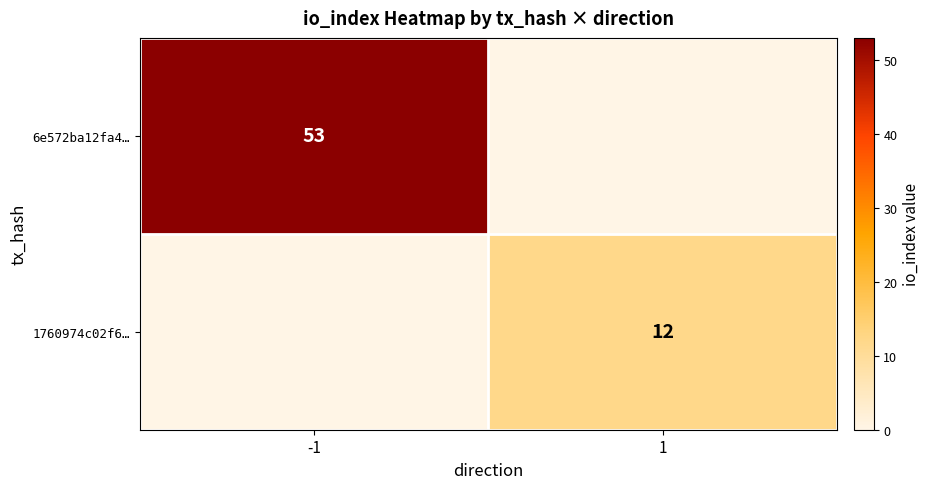

At which category is the sum across all series the highest?

-1